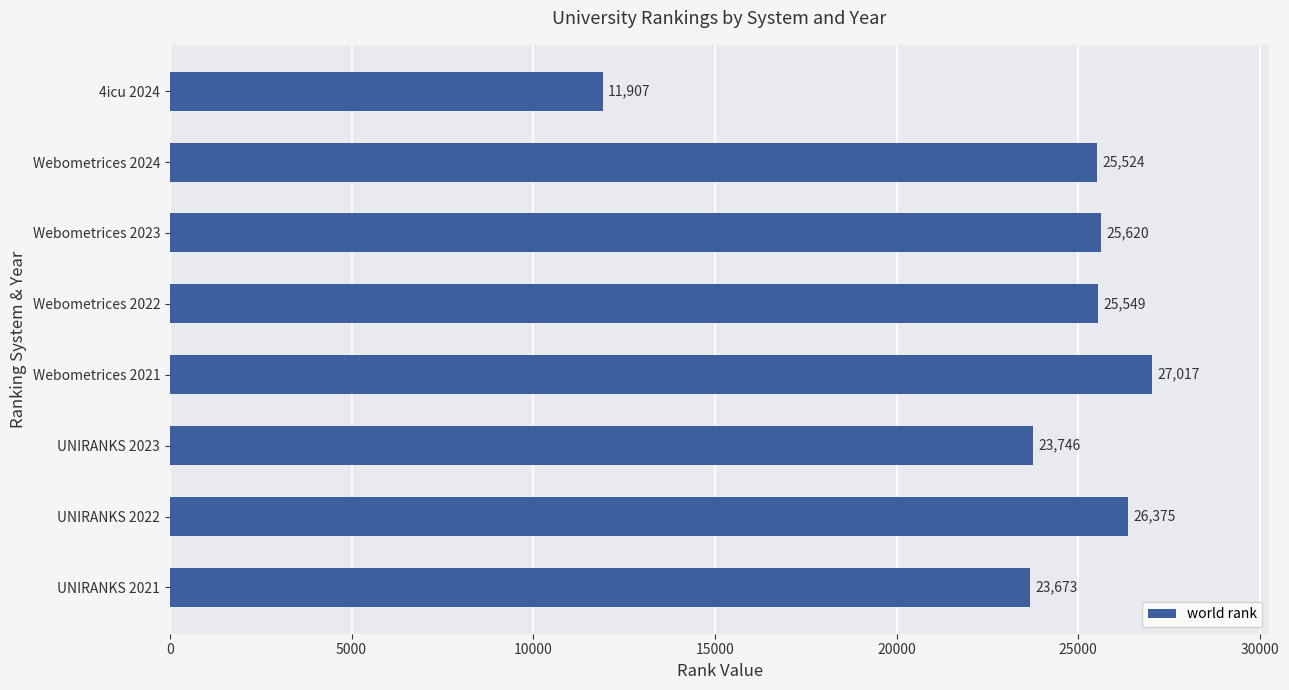

Is it true that the value at 4icu 2024 is 5741?

False